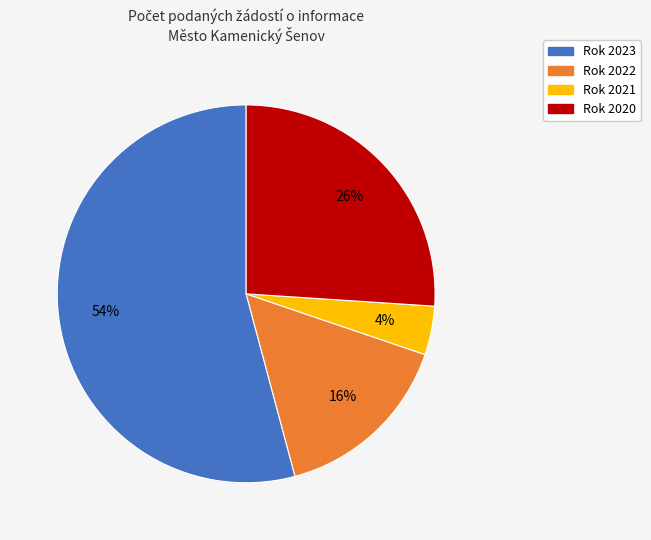

Is there a majority slice in this chart?

Yes